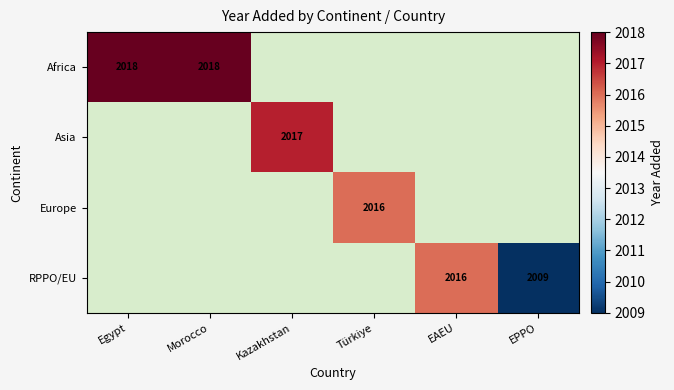

The RPPO/EU series shows 2016 at EAEU. True or false?

True